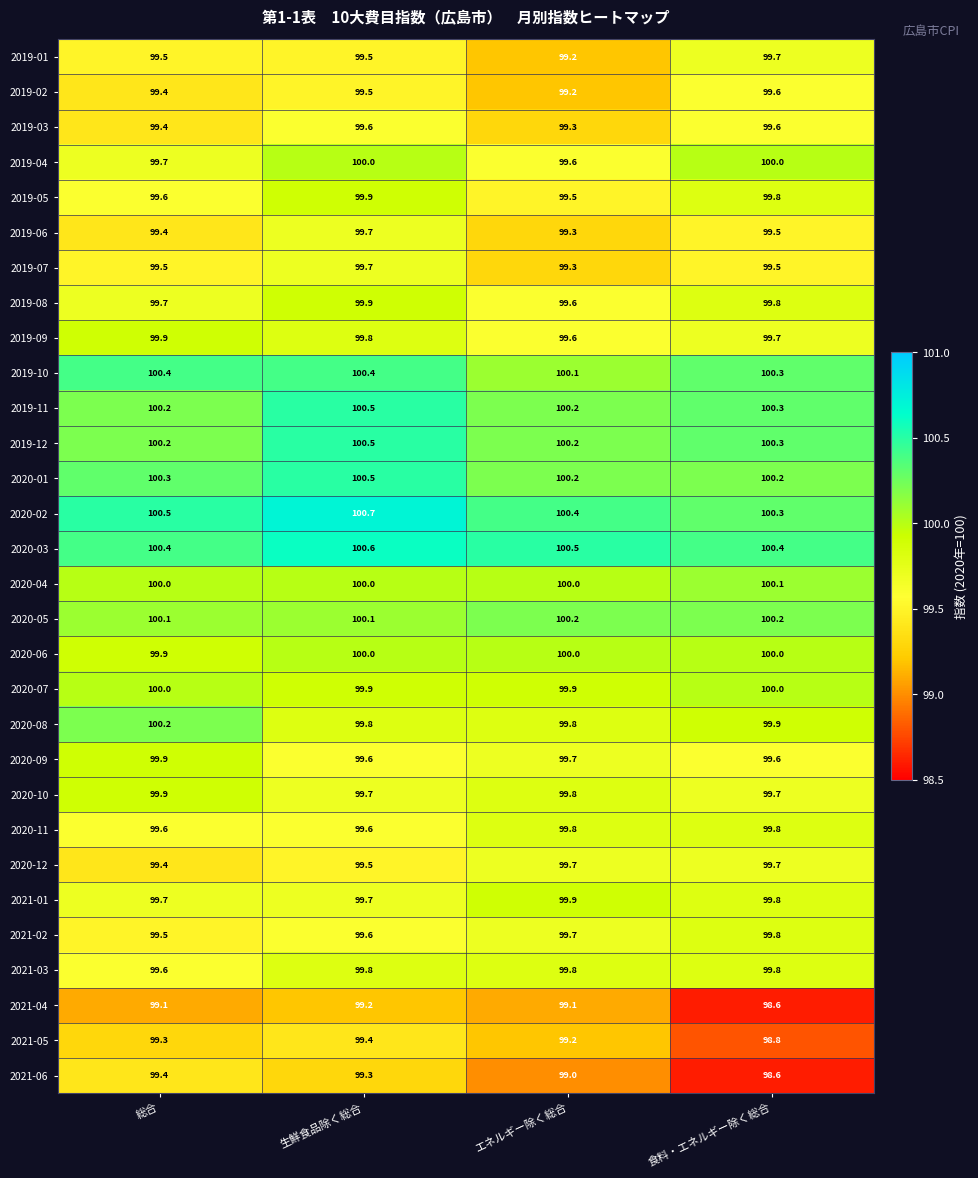

What is the total value across all series at 食料・エネルギー除く総合?

2993.4